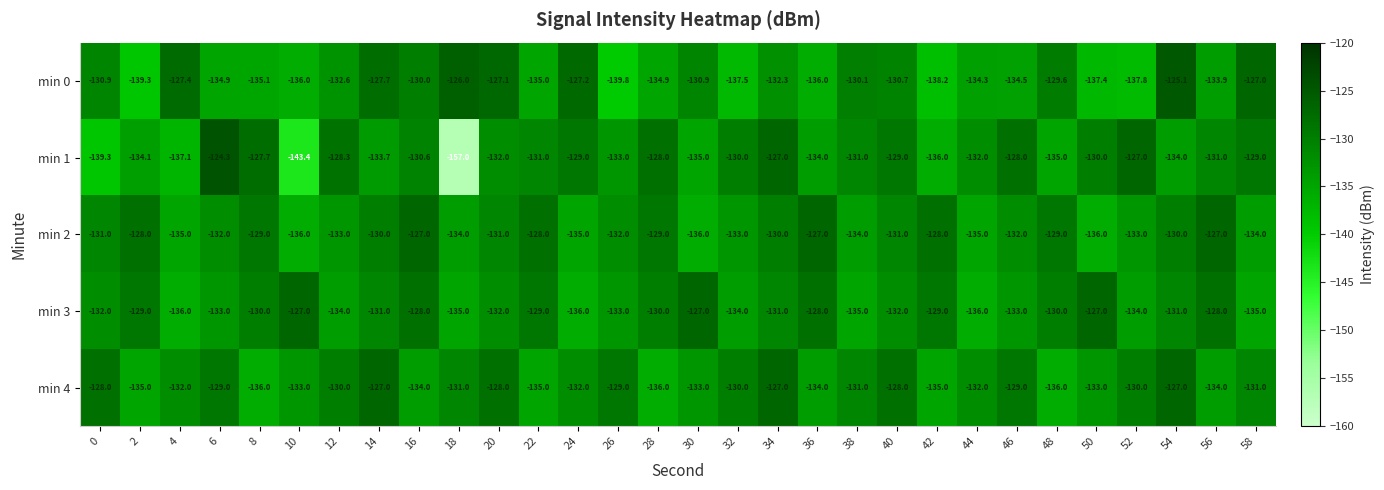

Count the number of categories in the chart.

30